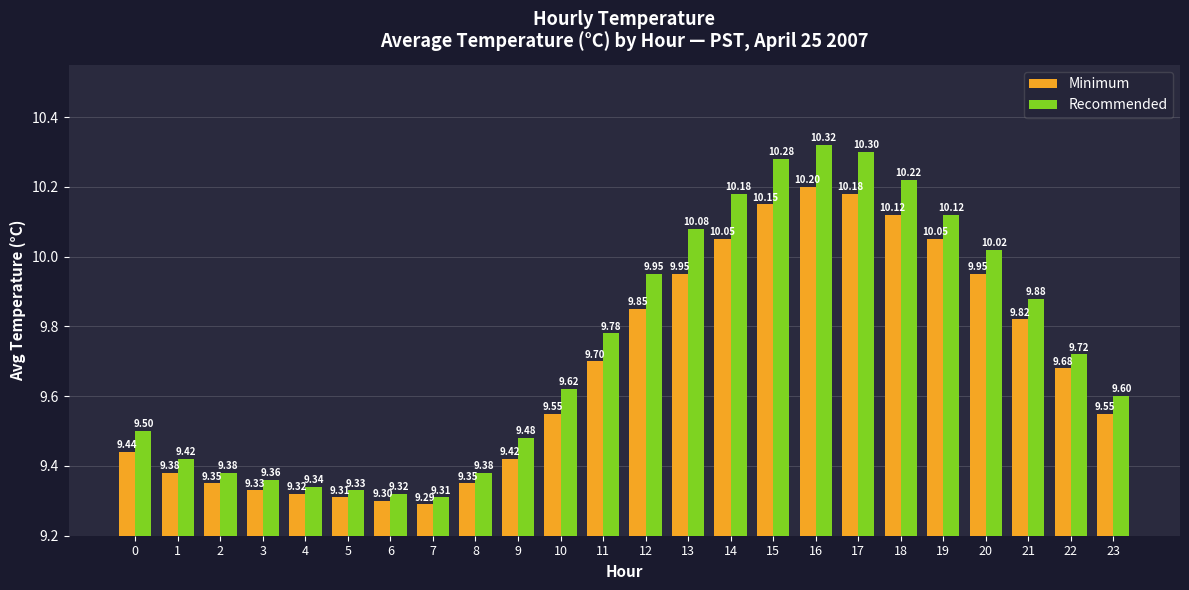

Is the value of Minimum at 23 greater than the value of Recommended at 12?

No